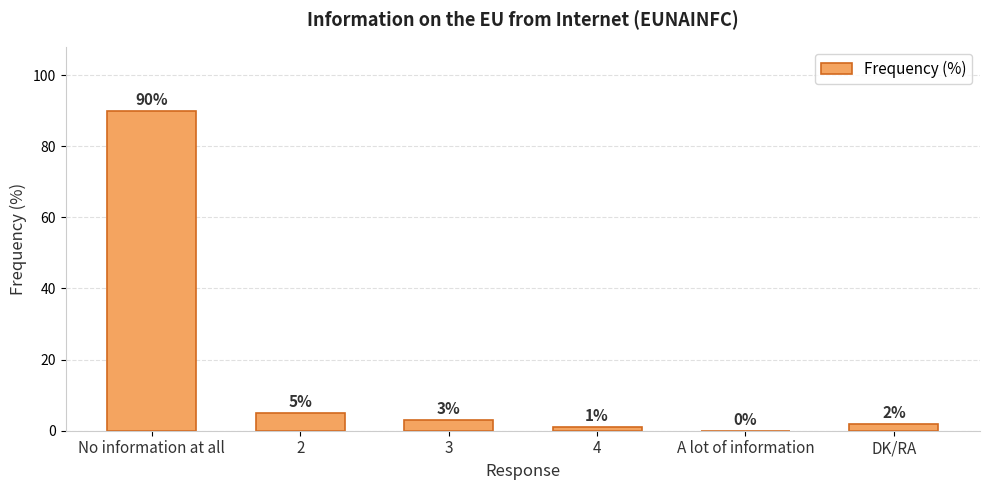

What is the sum of the values at 4 and 2?

6